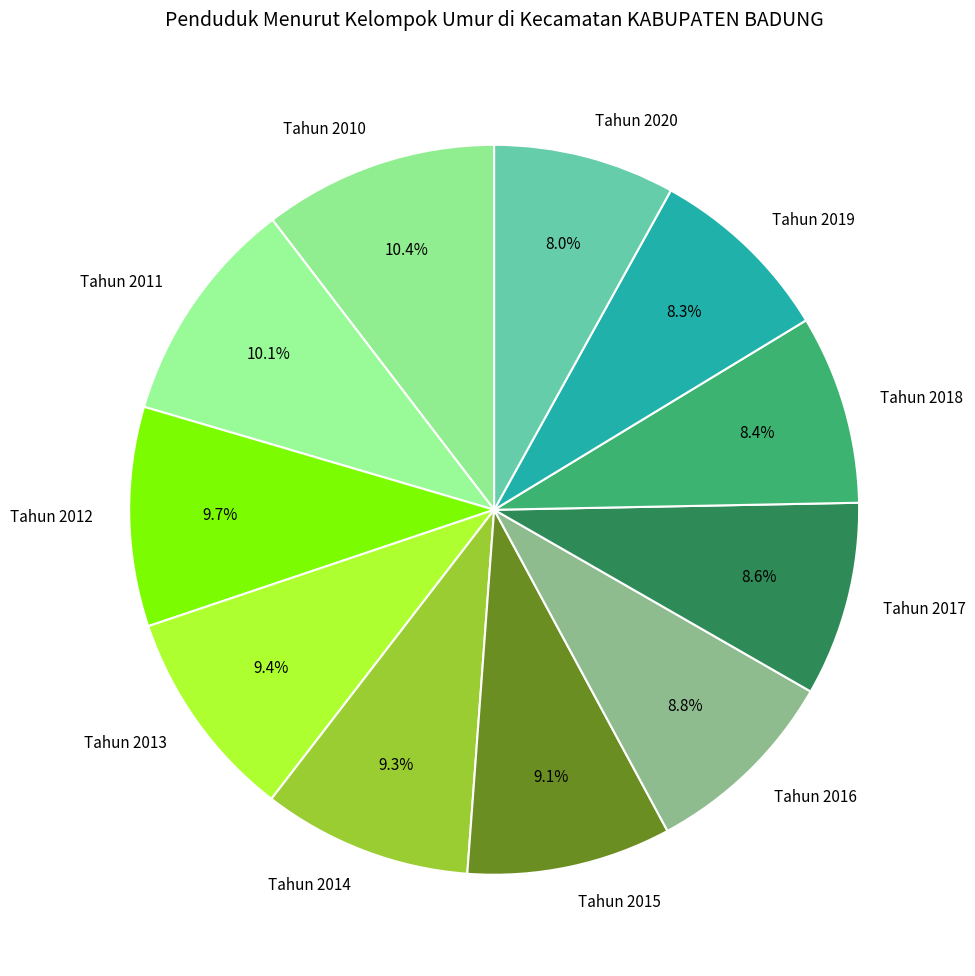

True or false: Tahun 2012 accounts for 18% of the total.

False